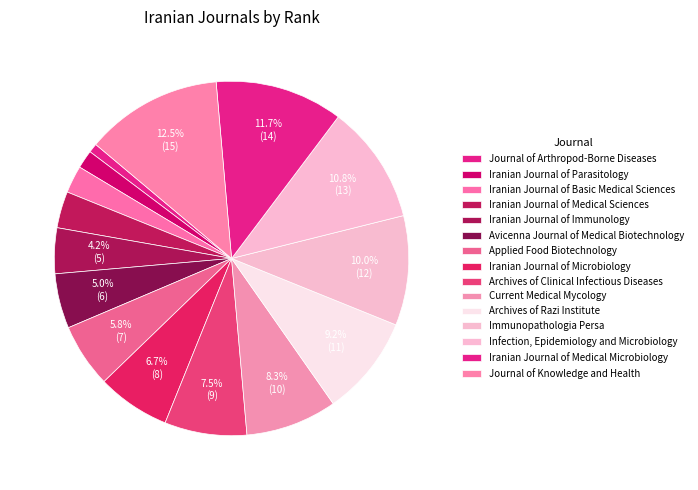

What percentage is the Avicenna Journal of Medical Biotechnology slice, to the nearest percent?

5%